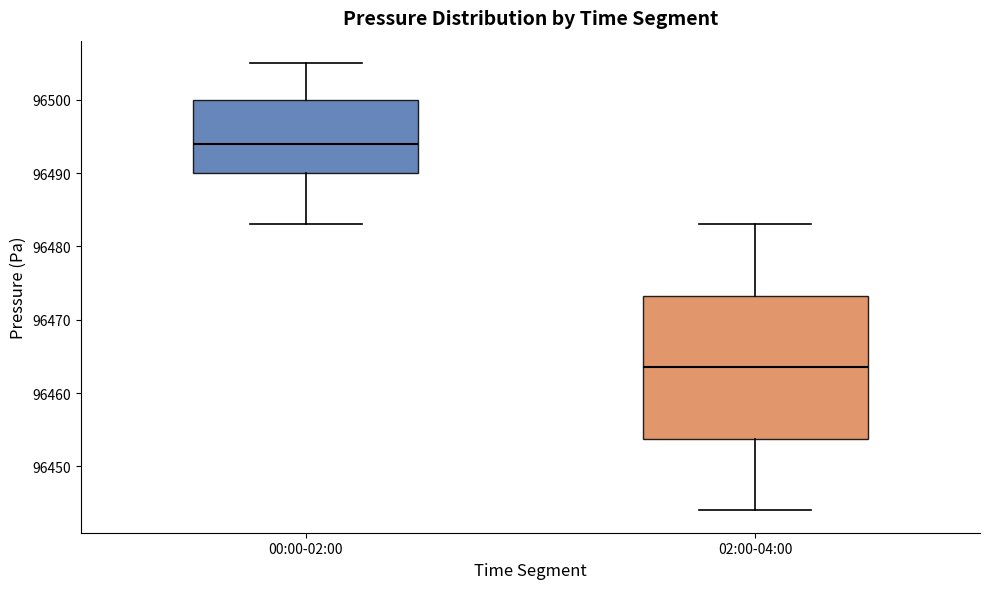

Reading left to right, read every box against the y-axis: the position of its median line, the range the box covers, and the ends of its whiskers. The values are not printed on the chart, so give them approximately, as read against the axis.

00:00-02:00: median 96494, box 96490 to 96500, whiskers 96483 to 96505
02:00-04:00: median 96464, box 96454 to 96473, whiskers 96444 to 96483